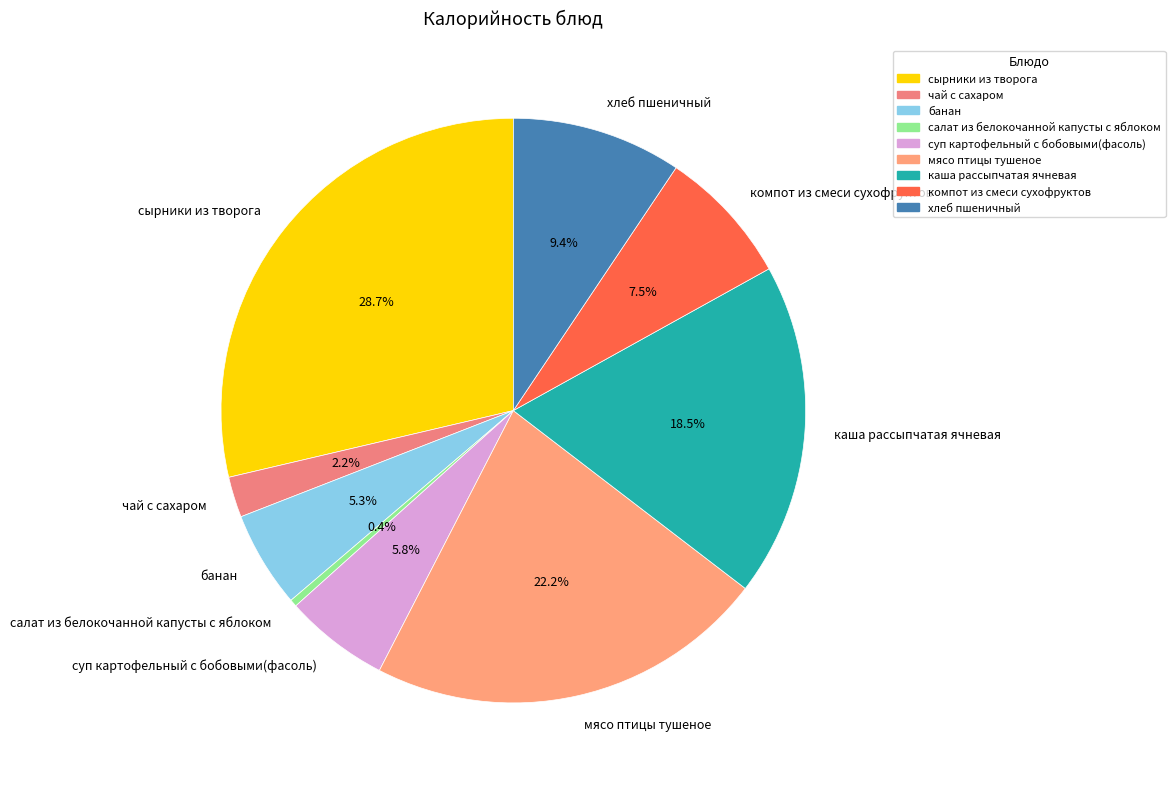

Which slice is the largest?

сырники из творога